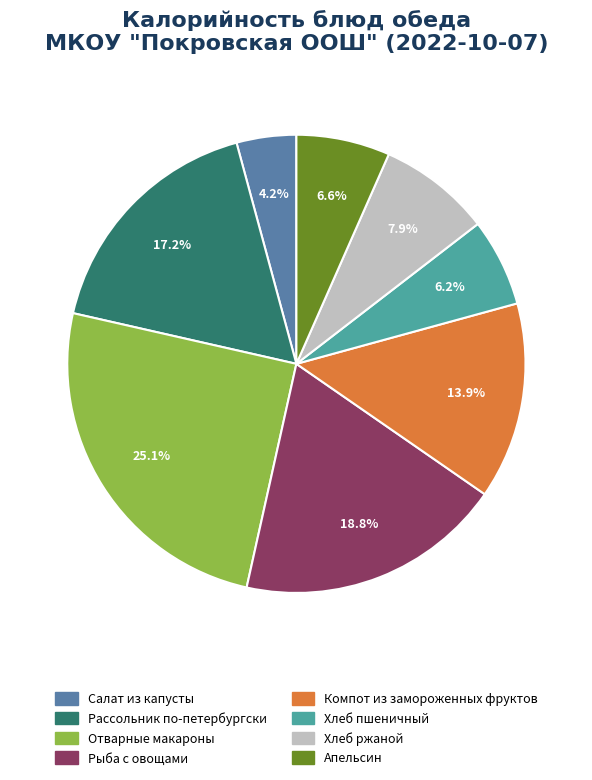

The Компот из замороженных фруктов slice represents 9% of the pie. True or false?

False